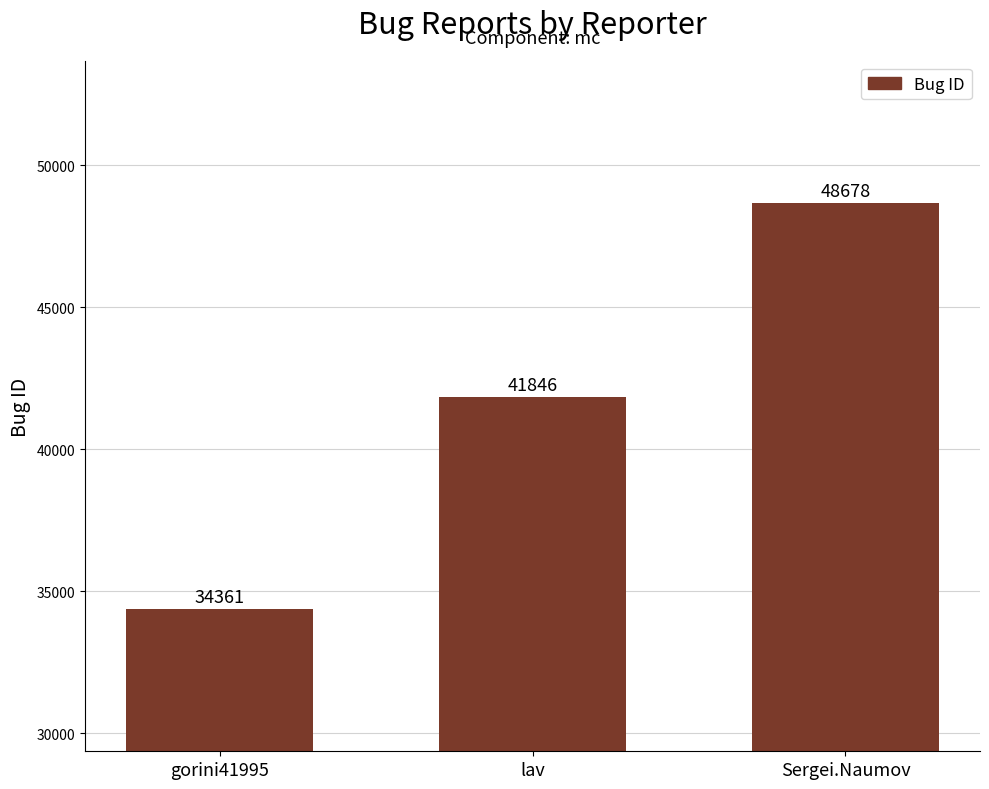

Approximately how many times larger is the value at gorini41995 compared to lav?

0.8